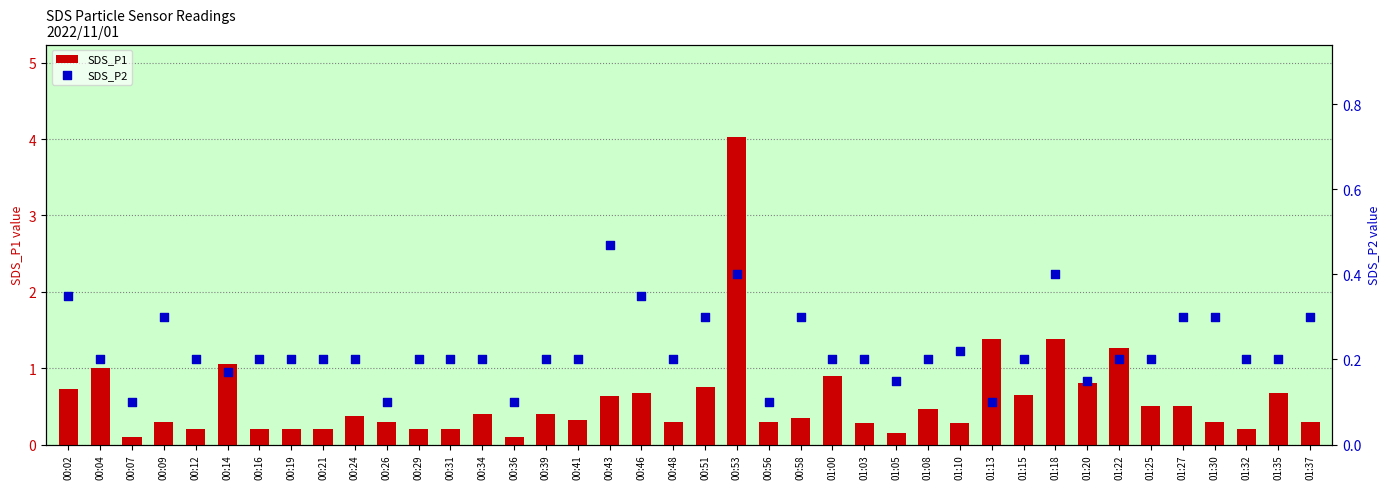

Which series reaches the minimum Y coordinate?

SDS_P1